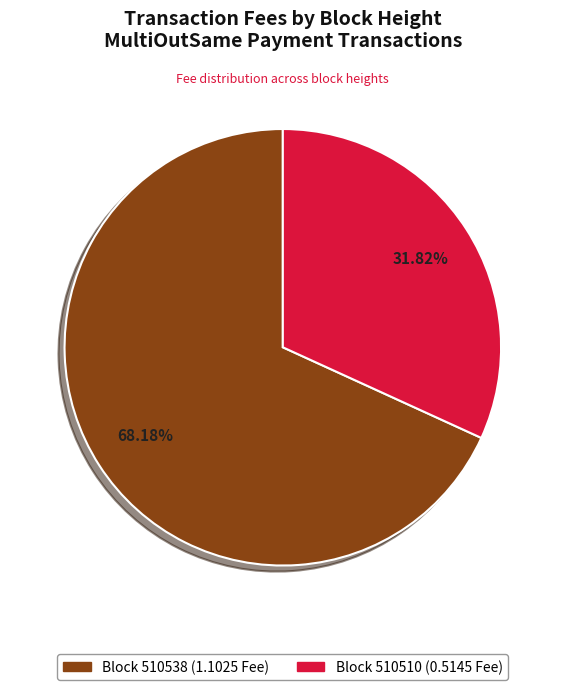

Is there any slice that represents more than half of the pie?

Yes